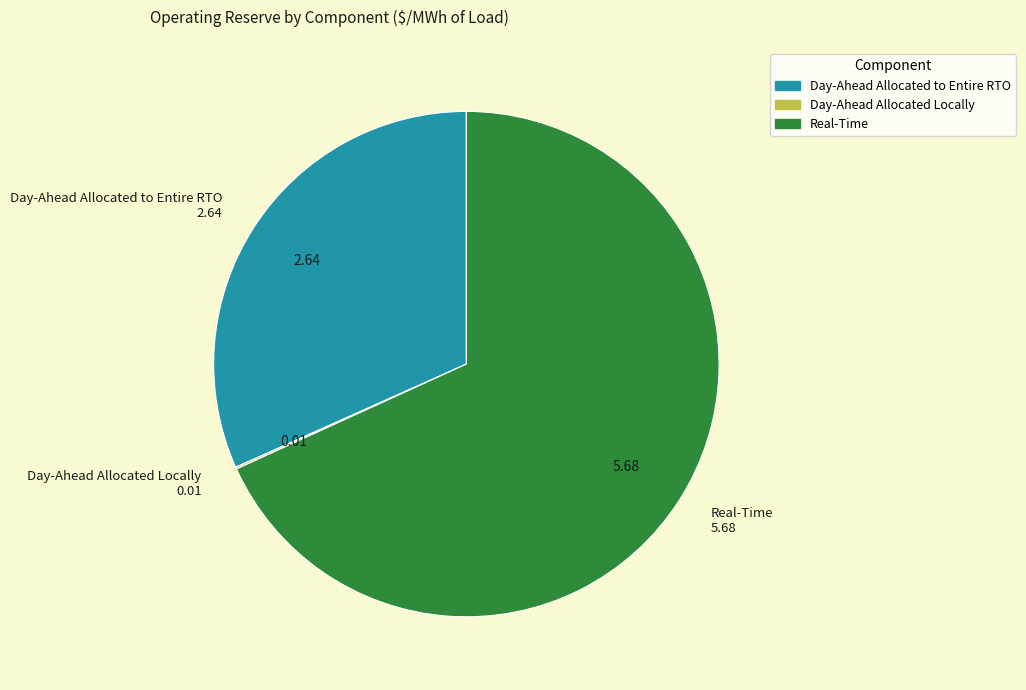

Is there a majority slice in this chart?

Yes